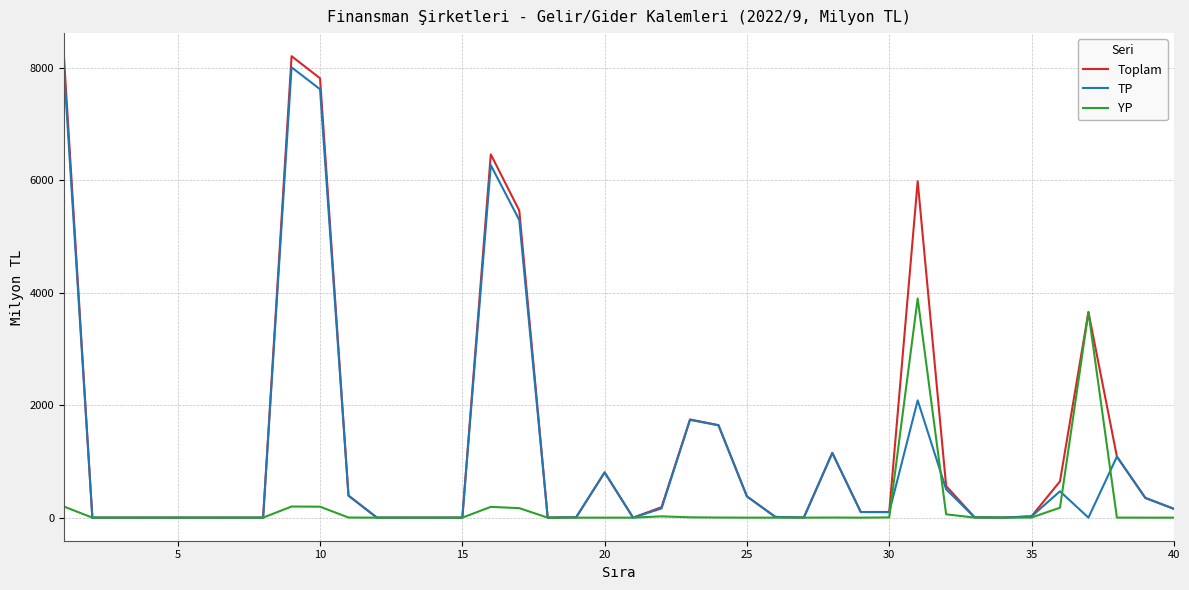

Rank the series by their average value, from lowest to highest.

YP, TP, Toplam